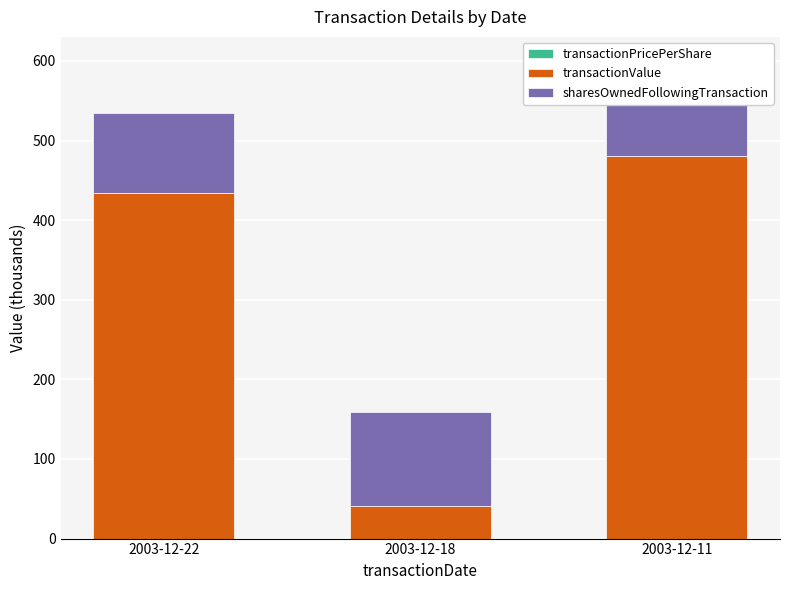

Between 2003-12-22 and 2003-12-18, which series saw the biggest shift?

transactionValue